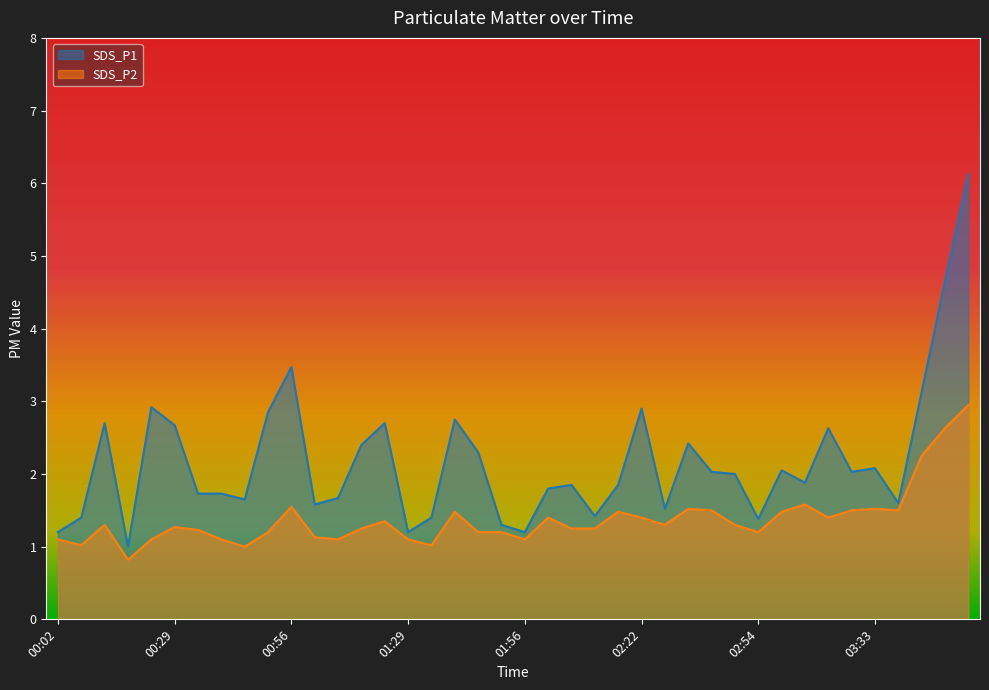

How many lines are shown in the chart?

2